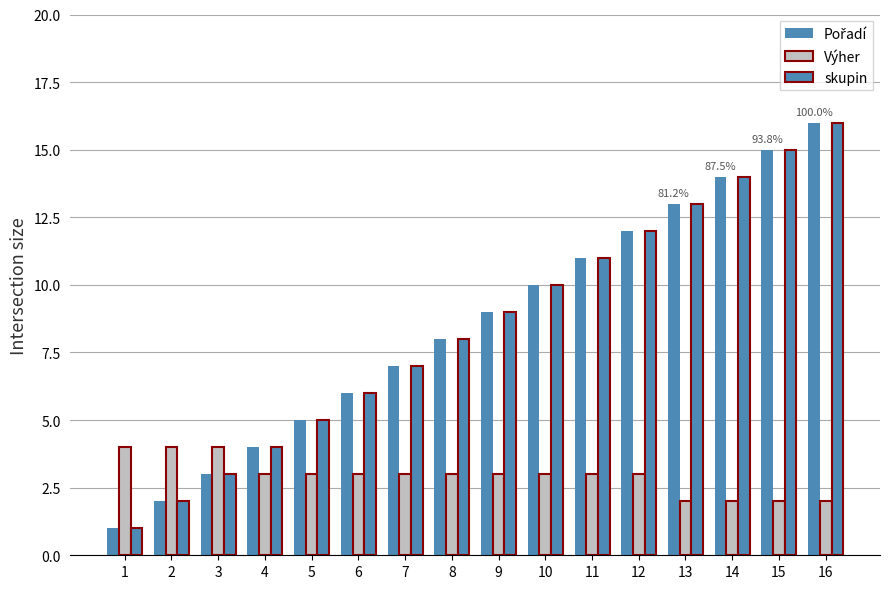

What is the difference between the maximum and minimum values in the Pořadí series?

15